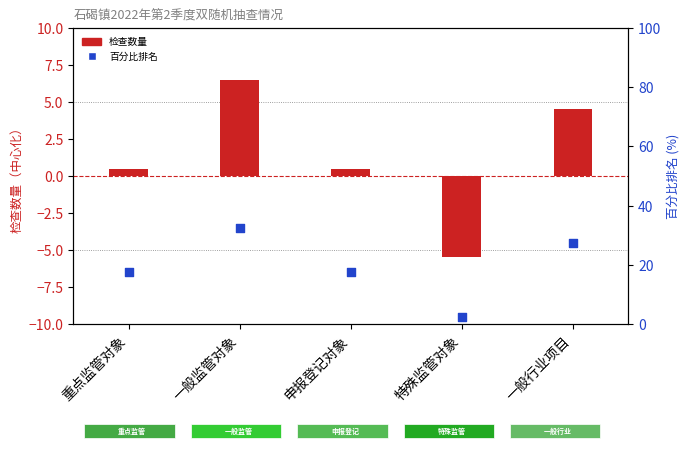

Is the value of 百分比排名 at 特殊监管对象 greater than the value of 检查数量 at 重点监管对象?

Yes